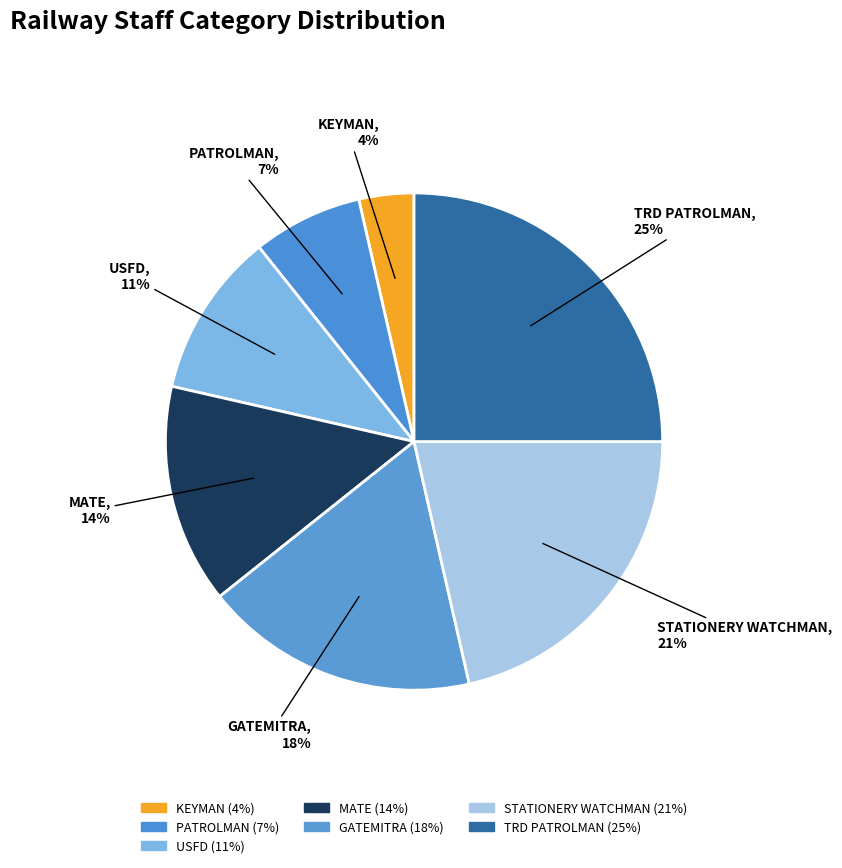

How many segments does this pie chart have?

7